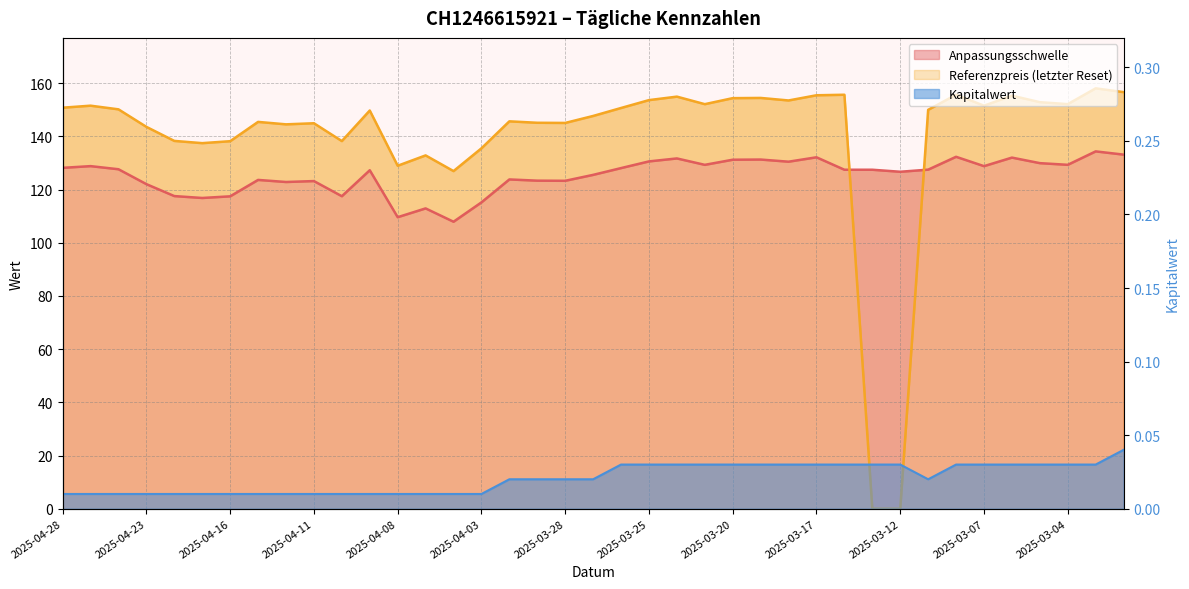

What is the label of the 39th point from the right?

2025-04-28